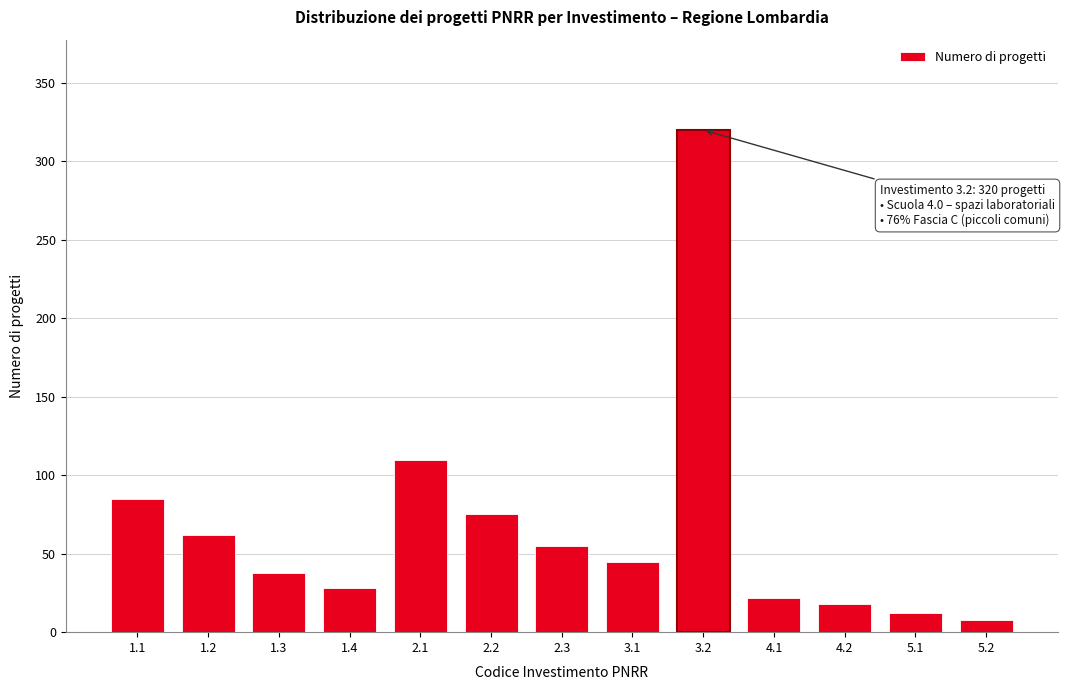

Reading left to right, extract all data points from this chart.

85	62	38	28	110	75	55	45	320	22	18	12	8